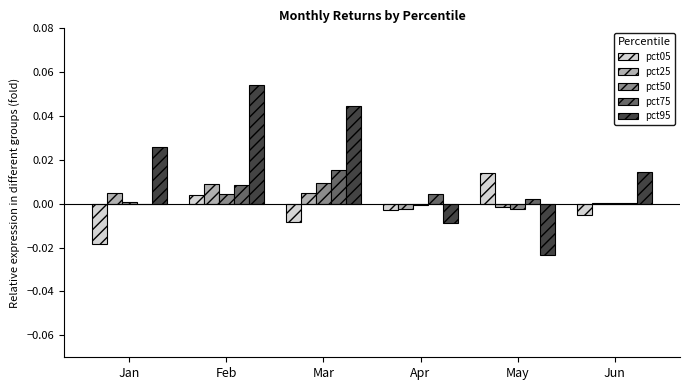

How many groups of bars are there?

6